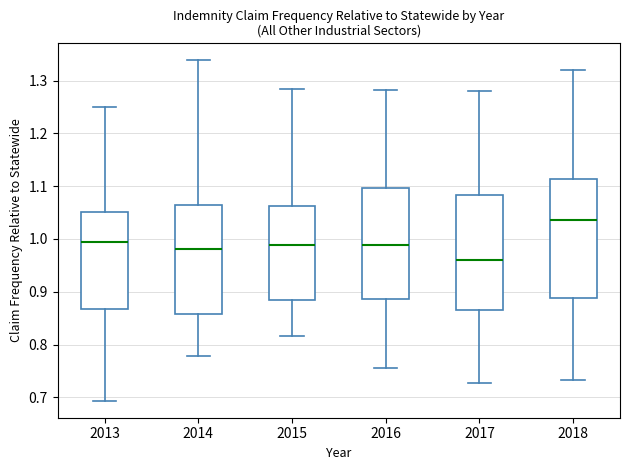

Where is the lower edge of the box at x = 2014 on the y-axis? The values are not printed on the chart, so give them approximately, as read against the axis.

0.86